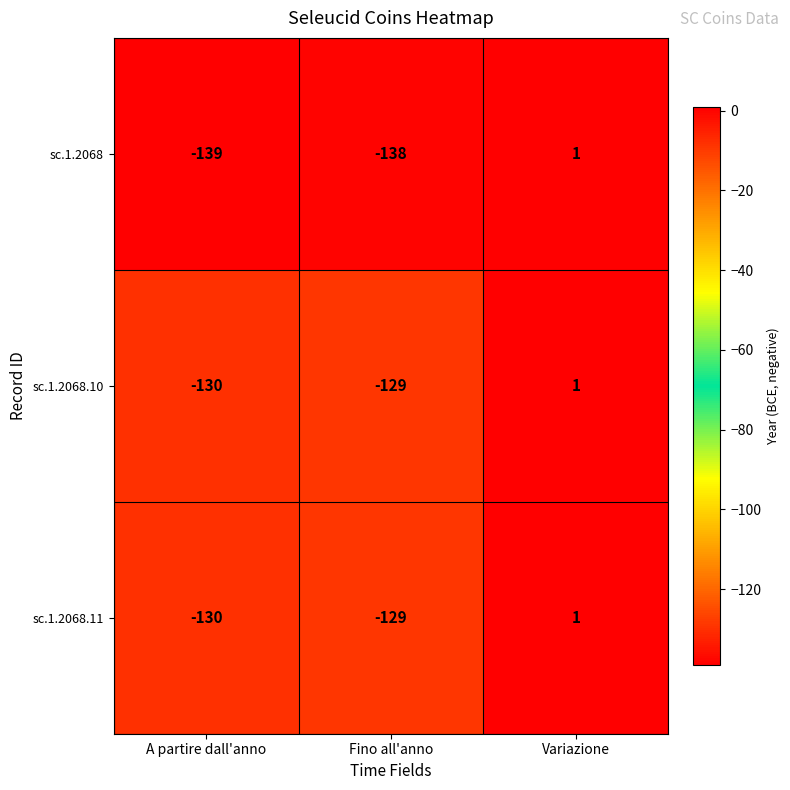

What is the lowest value of the sc.1.2068.11 series?

-130